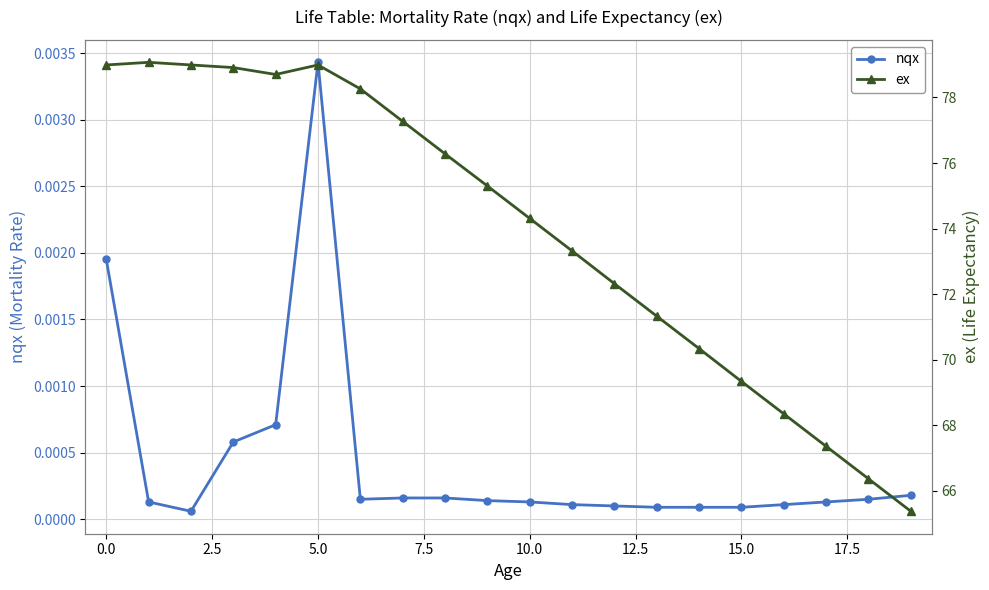

Does the chart have visible grid lines?

Yes